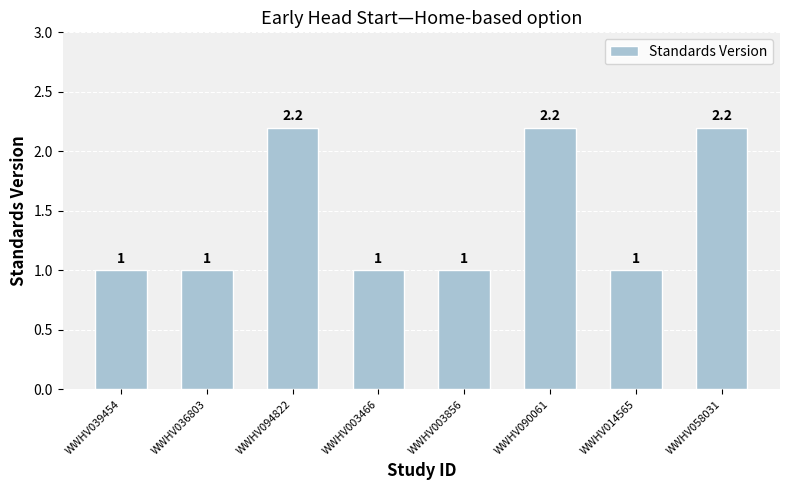

What is the label of the 8th bar from the left?

WWHV058031